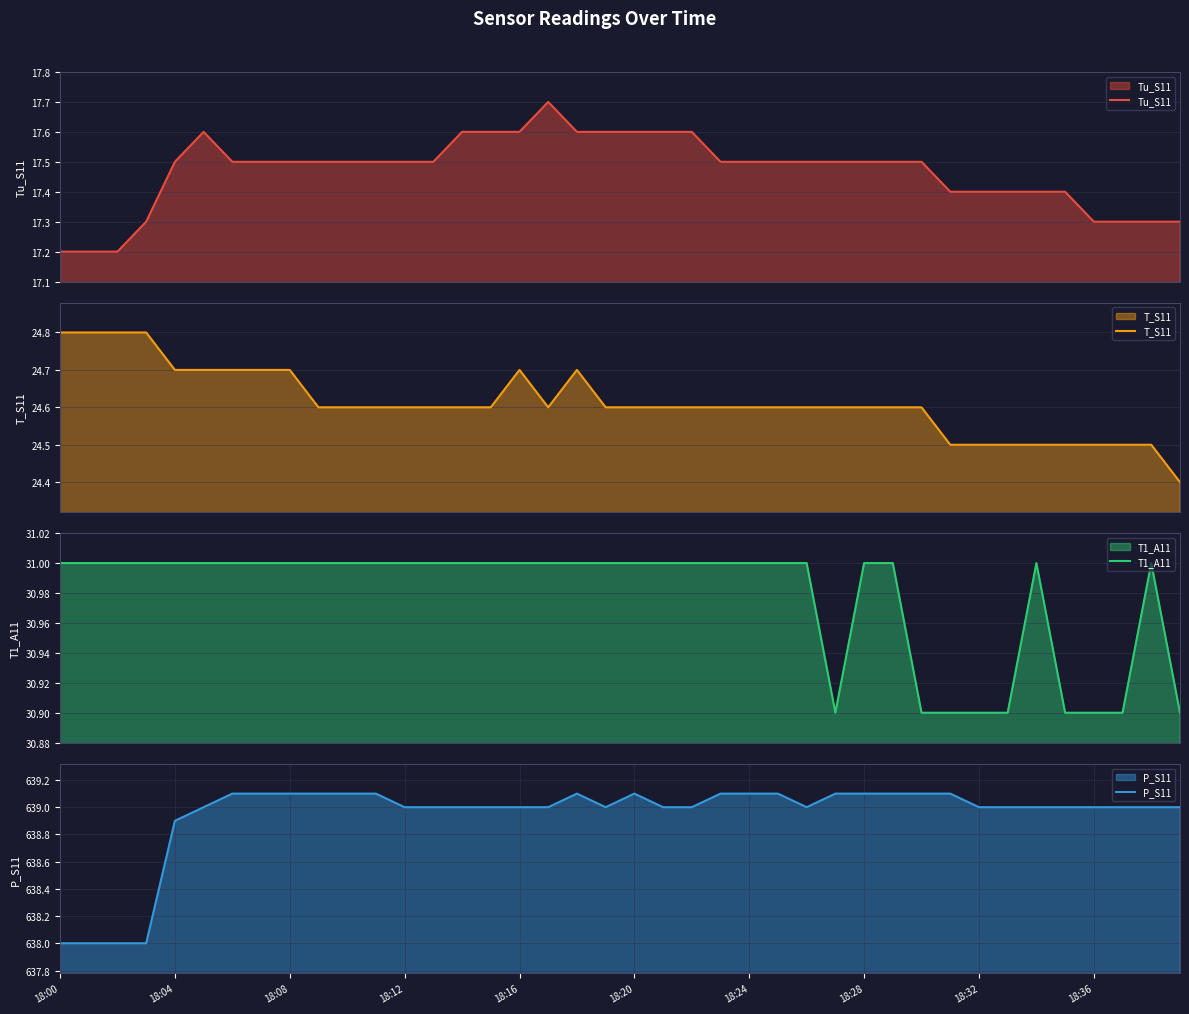

Count the number of data series in this chart.

4